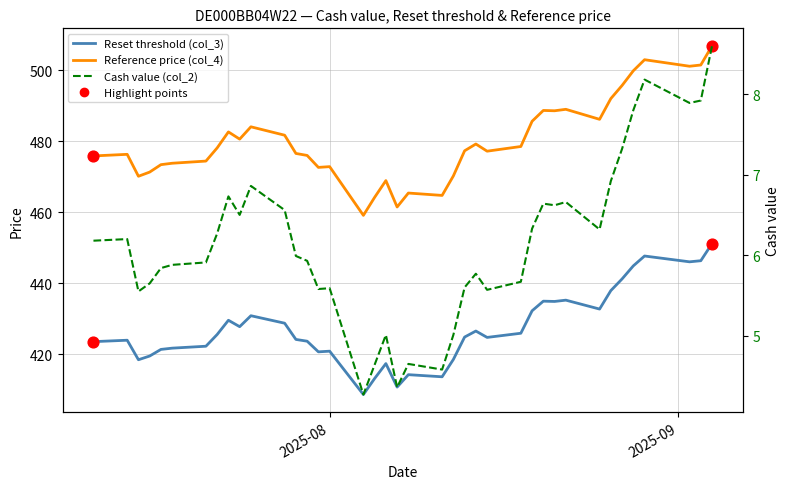

Which series reaches the minimum Y coordinate?

Cash value (col_2)